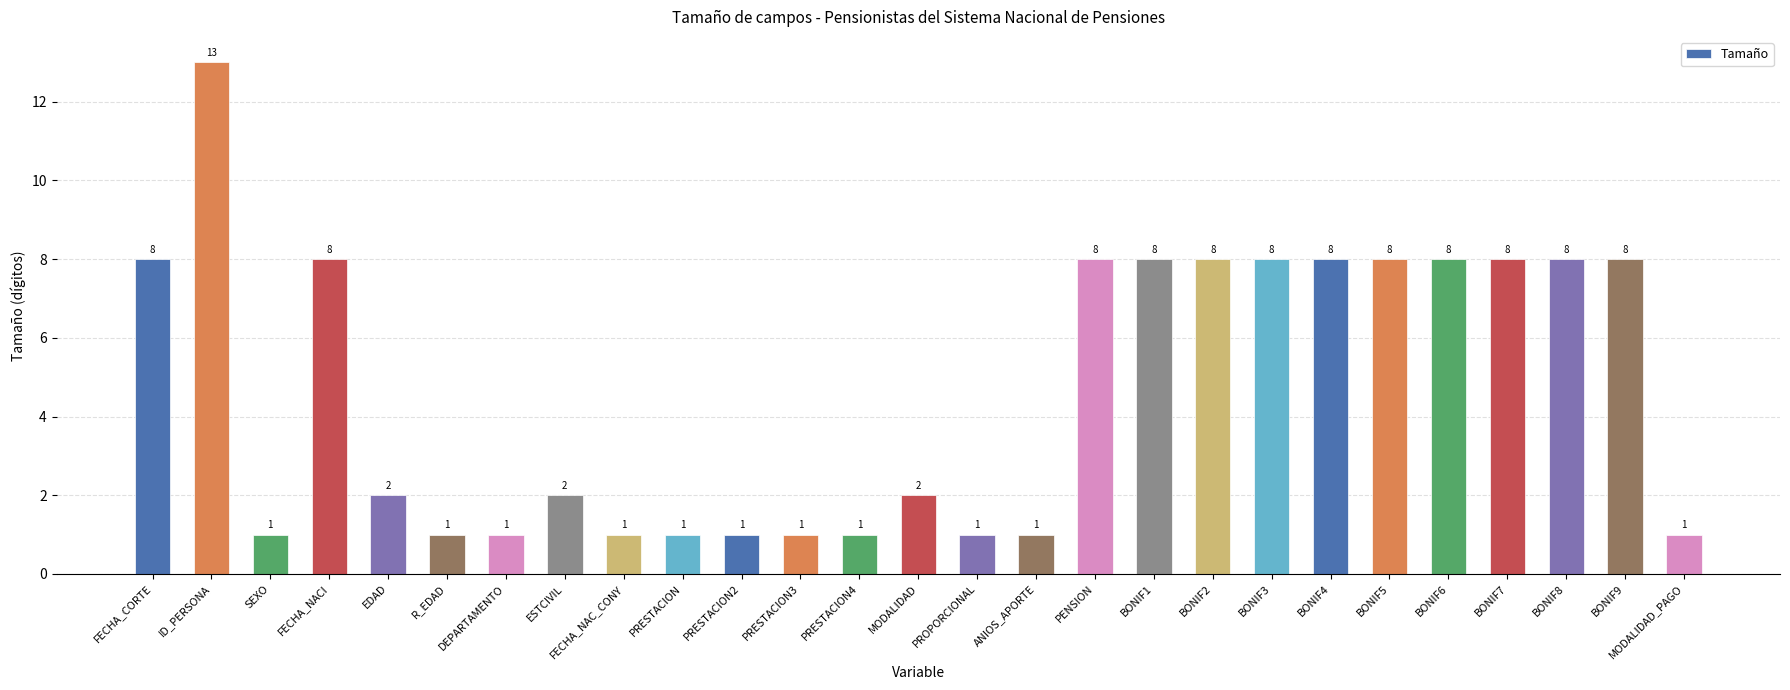

How many data points does each series have?

27